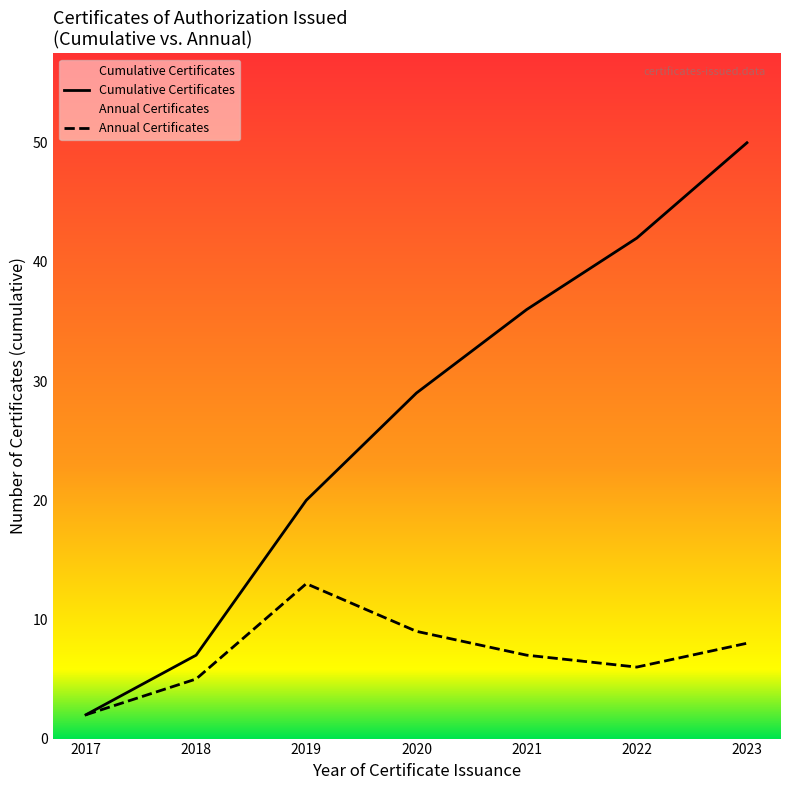

What is the sum of the Annual Certificates values at 2021 and 2018?

12